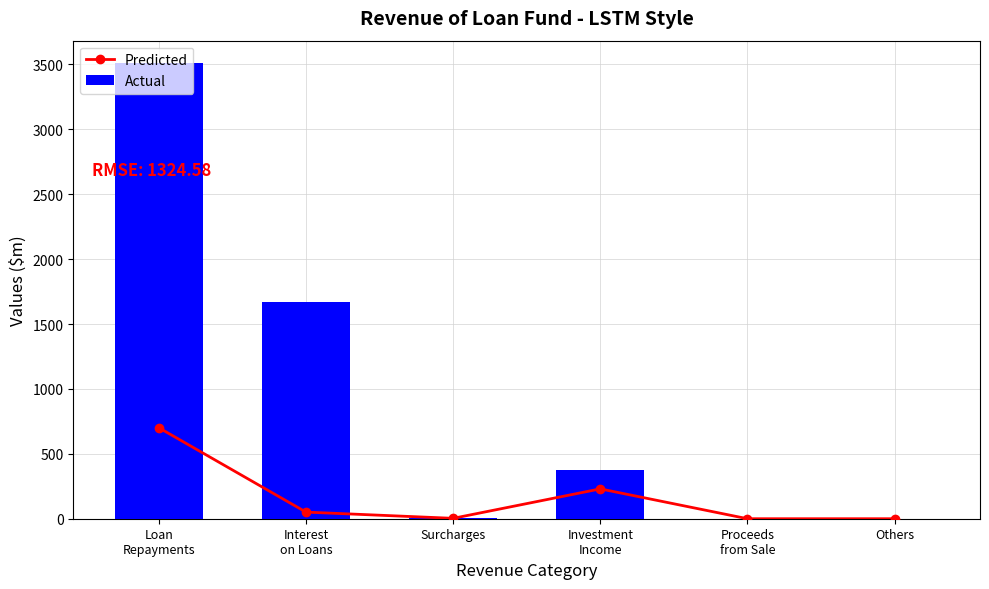

Rank the series by their average value, from lowest to highest.

Predicted, Actual